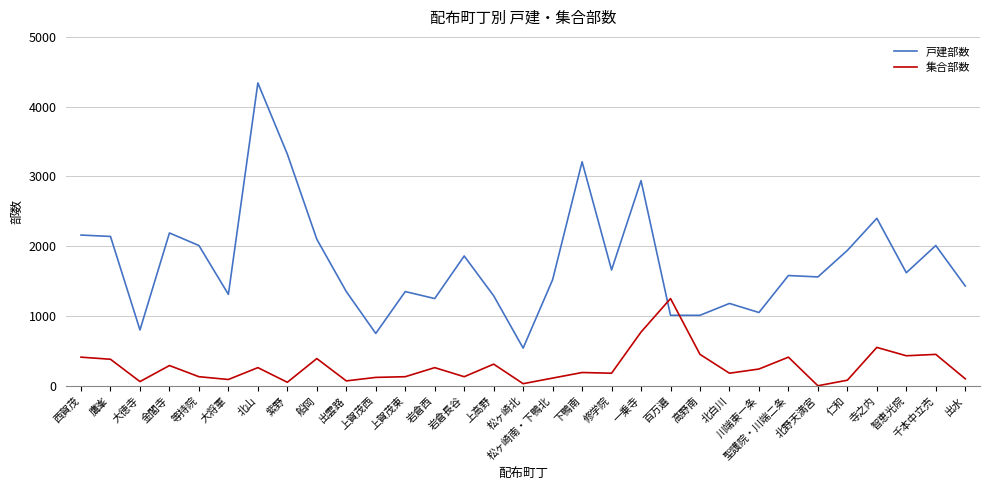

Is it true that 戸建部数 equals 3293 at 岩倉長谷?

False